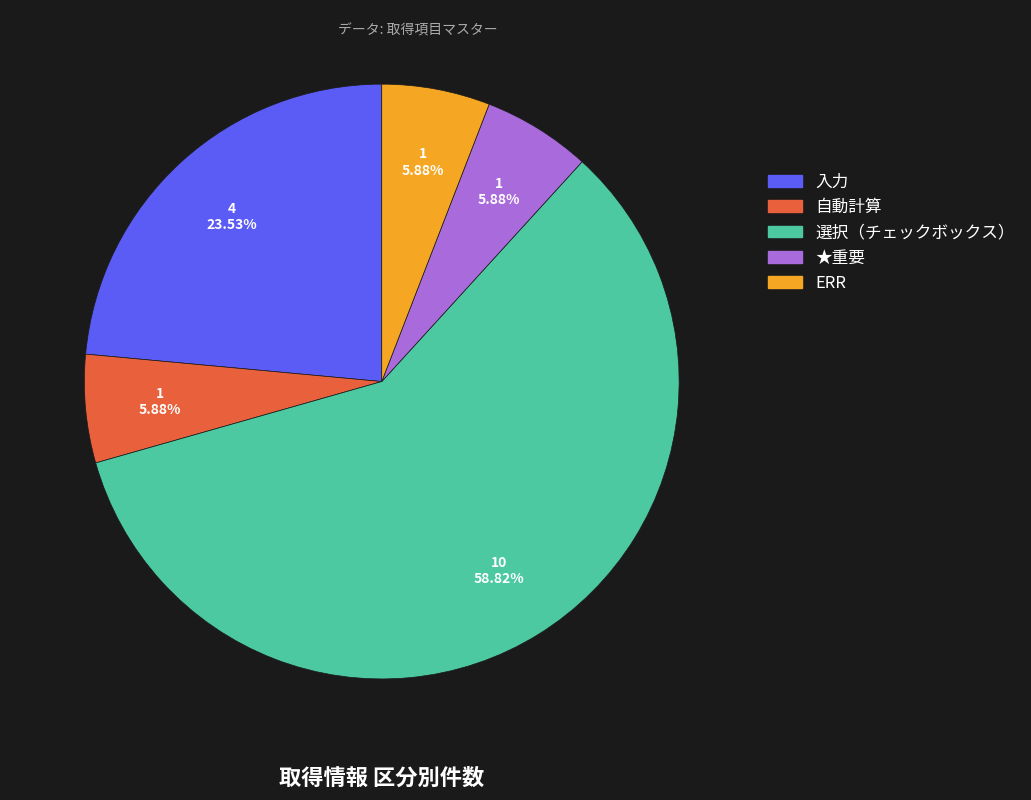

To the nearest percent, what is the difference between the 自動計算 and 選択（チェックボックス） slice percentages?

53%